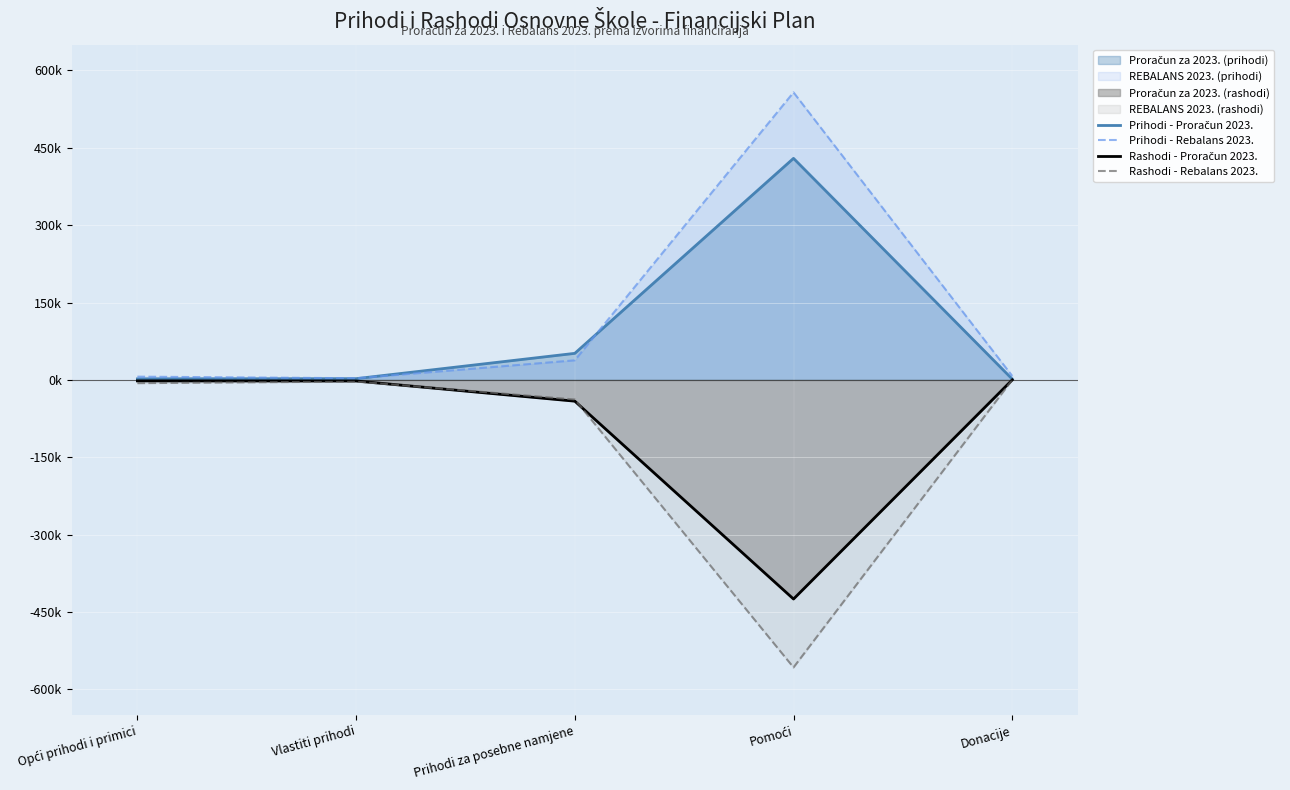

What position from the left is Opći prihodi i primici?

1